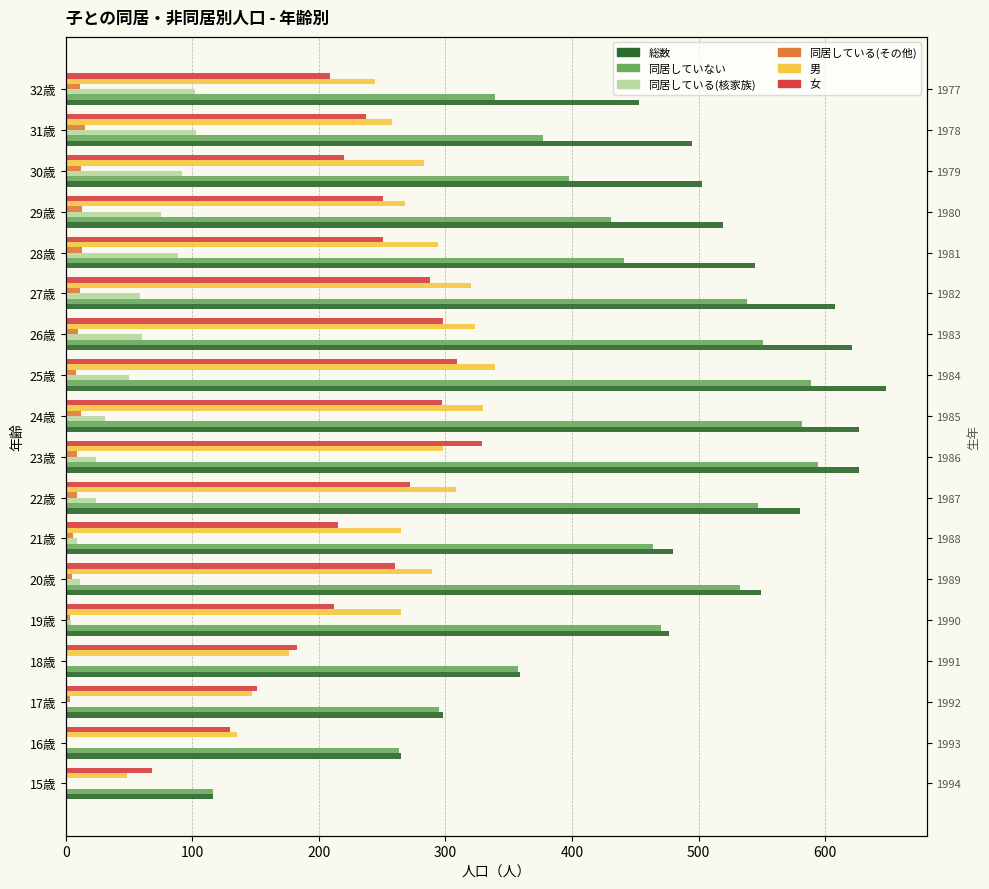

Is the value of 総数 at 18歳 greater than the value of 男 at 17歳?

Yes